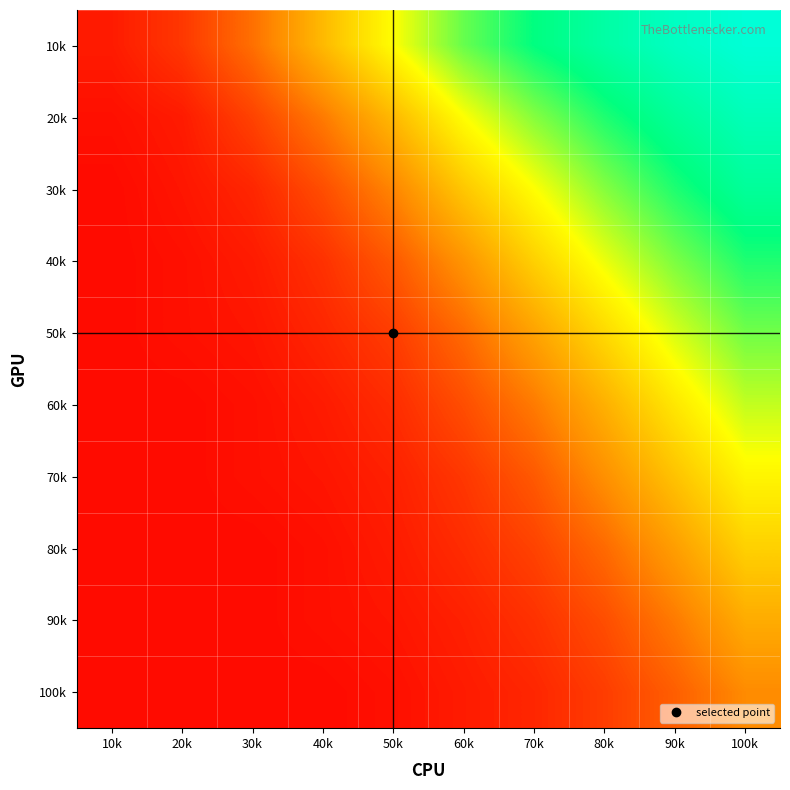

Which label corresponds to the smallest value in the chart?

10k